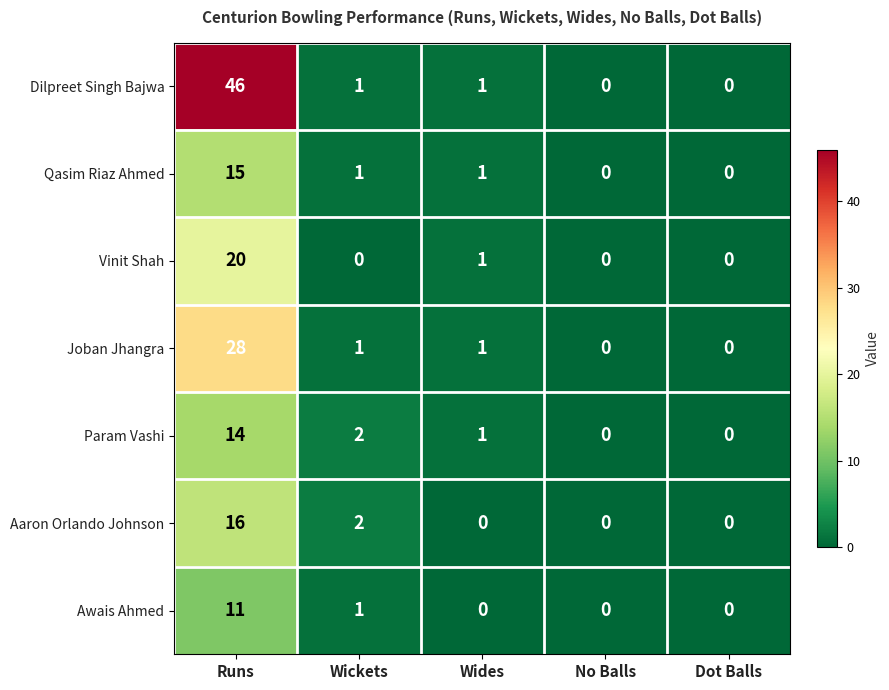

The Awais Ahmed series shows 0 at Dot Balls. True or false?

True